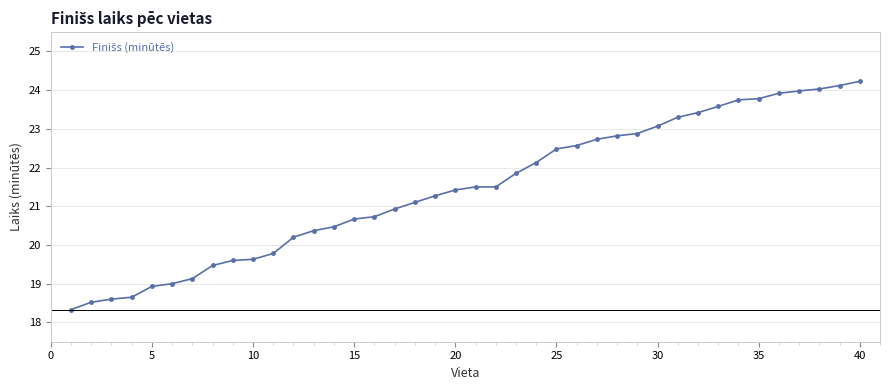

What is the minimum value shown in the chart?

18.3